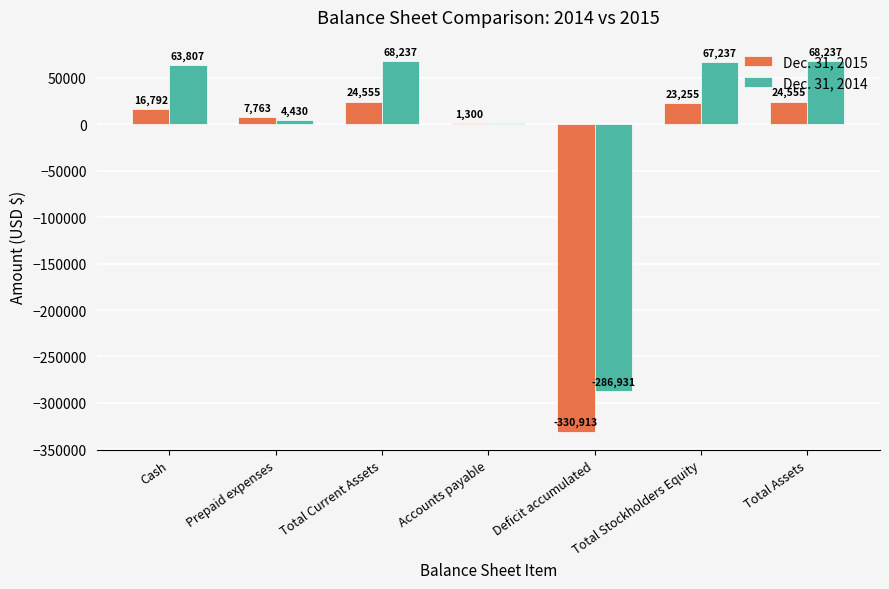

What are all the series names shown in the legend?

Dec. 31, 2015, Dec. 31, 2014